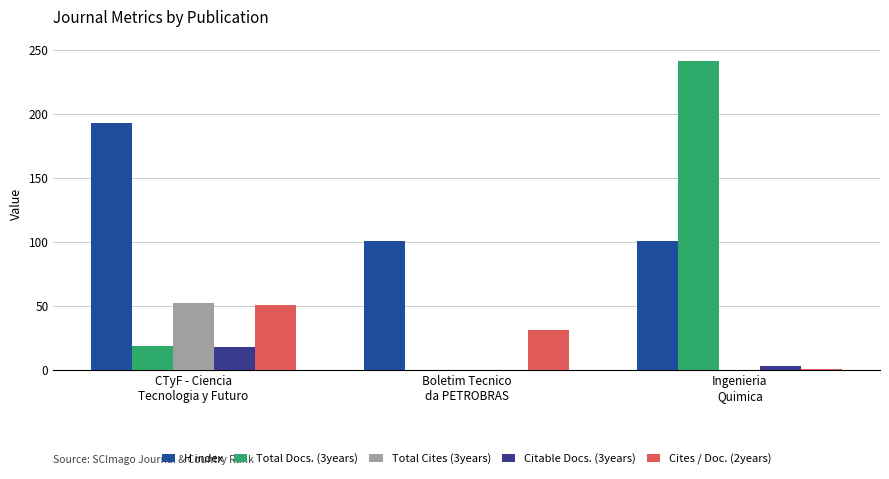

Reading left to right, what are all the values shown in this chart?

H index: 193	101	101
Total Docs. (3years): 19	0	241
Total Cites (3years): 52	0	0
Citable Docs. (3years): 18	0	3
Cites / Doc. (2years): 51	31	1